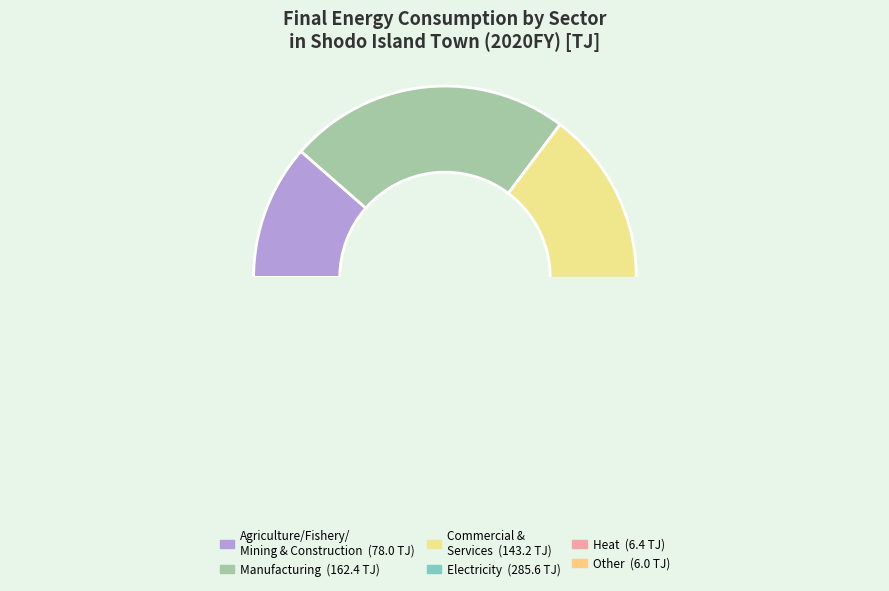

How much of the chart is everything except Agriculture, Fishery, Mining & Construction?

79.7%